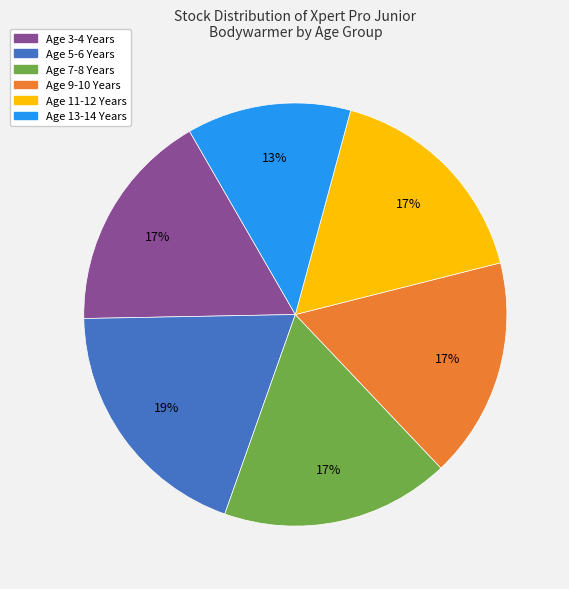

Is there any slice that represents more than half of the pie?

No